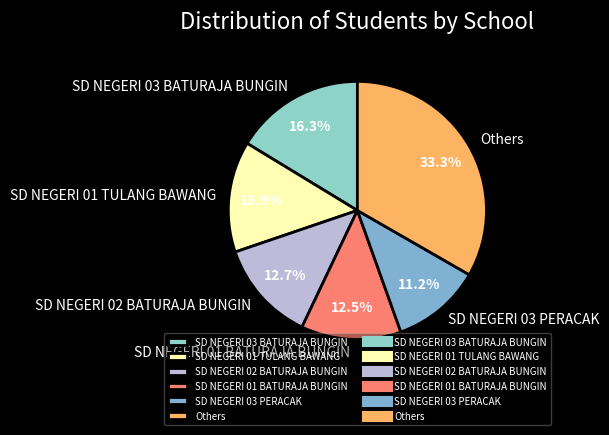

What percentage is NOT represented by SD NEGERI 02 BATURAJA BUNGIN?

87.3%